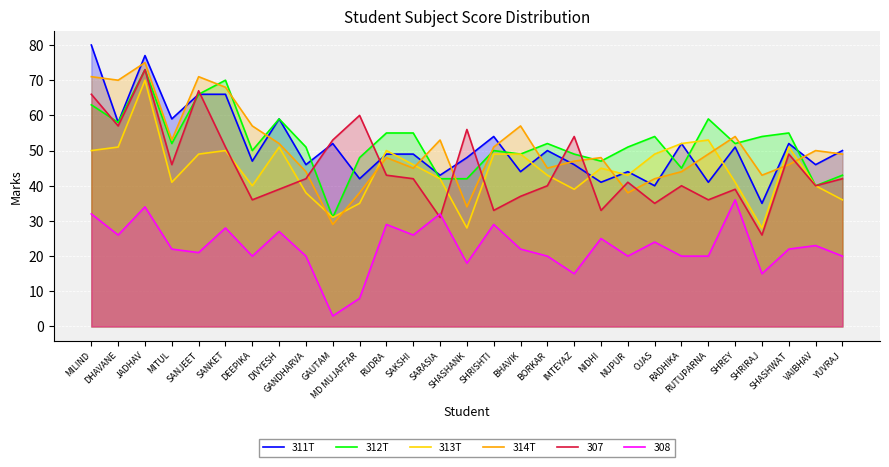

What is the maximum value for 313T?

70